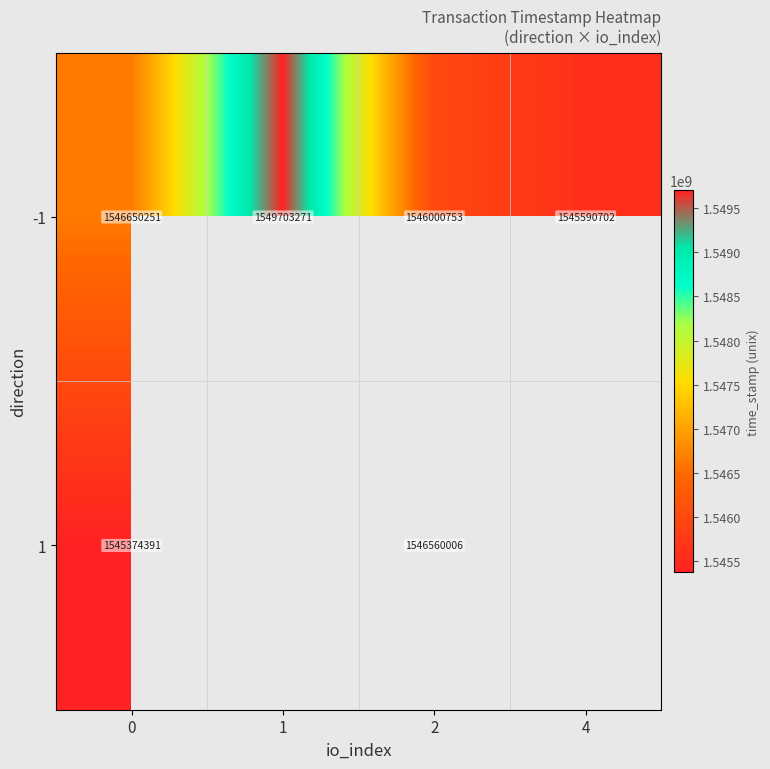

How many categories are shown in the chart?

4